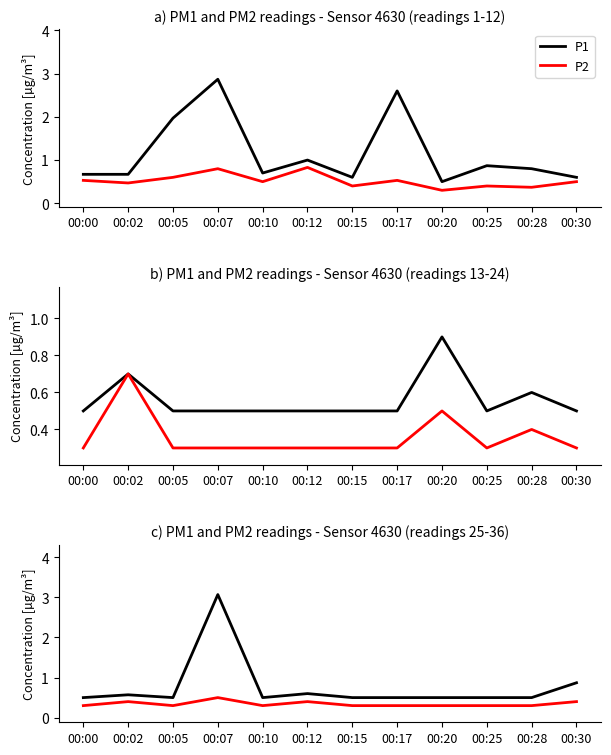

Does the chart display data point markers on the line(s)?

No